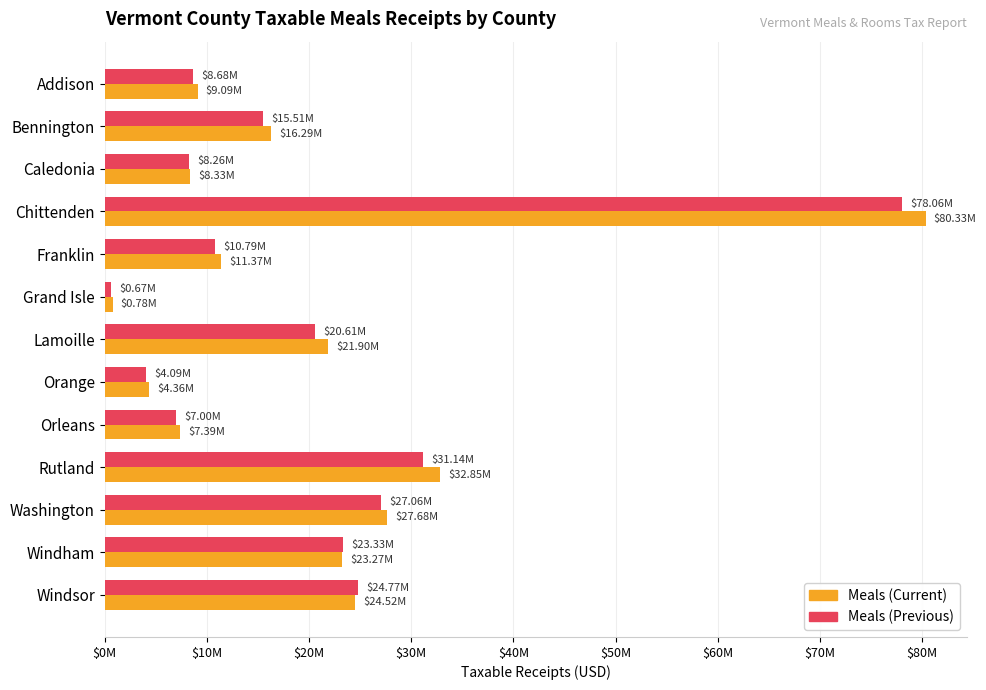

Which category has the highest value across all series?

Chittenden